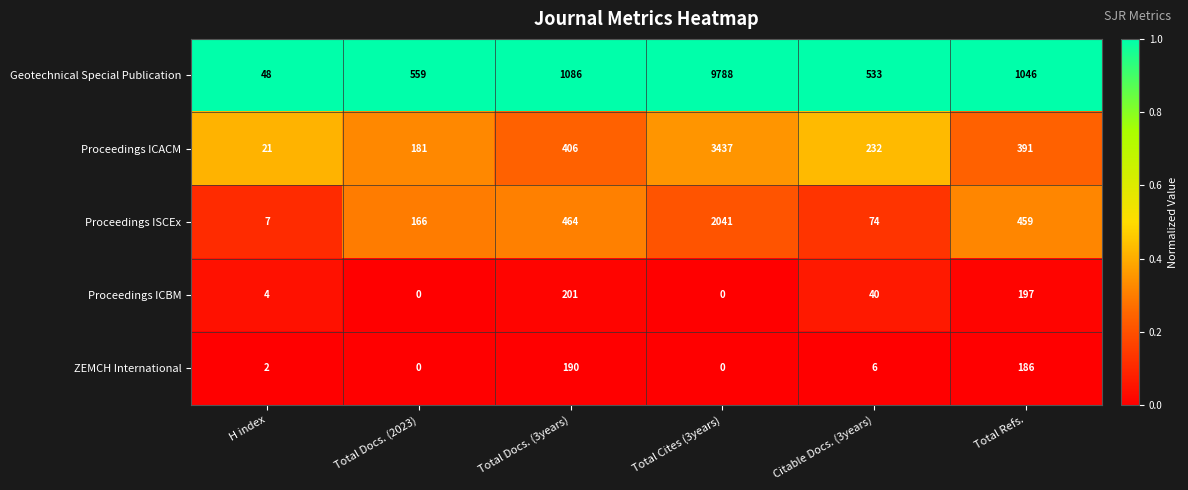

Which series changed the most between Total Cites (3years) and Citable Docs. (3years)?

Geotechnical Special Publication